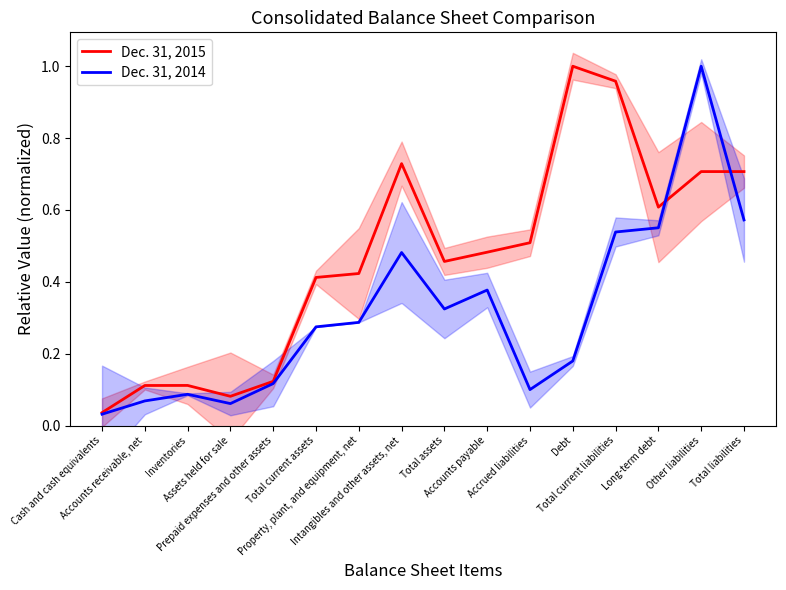

Rank the series by their maximum value, from highest to lowest.

Dec. 31, 2015, Dec. 31, 2014